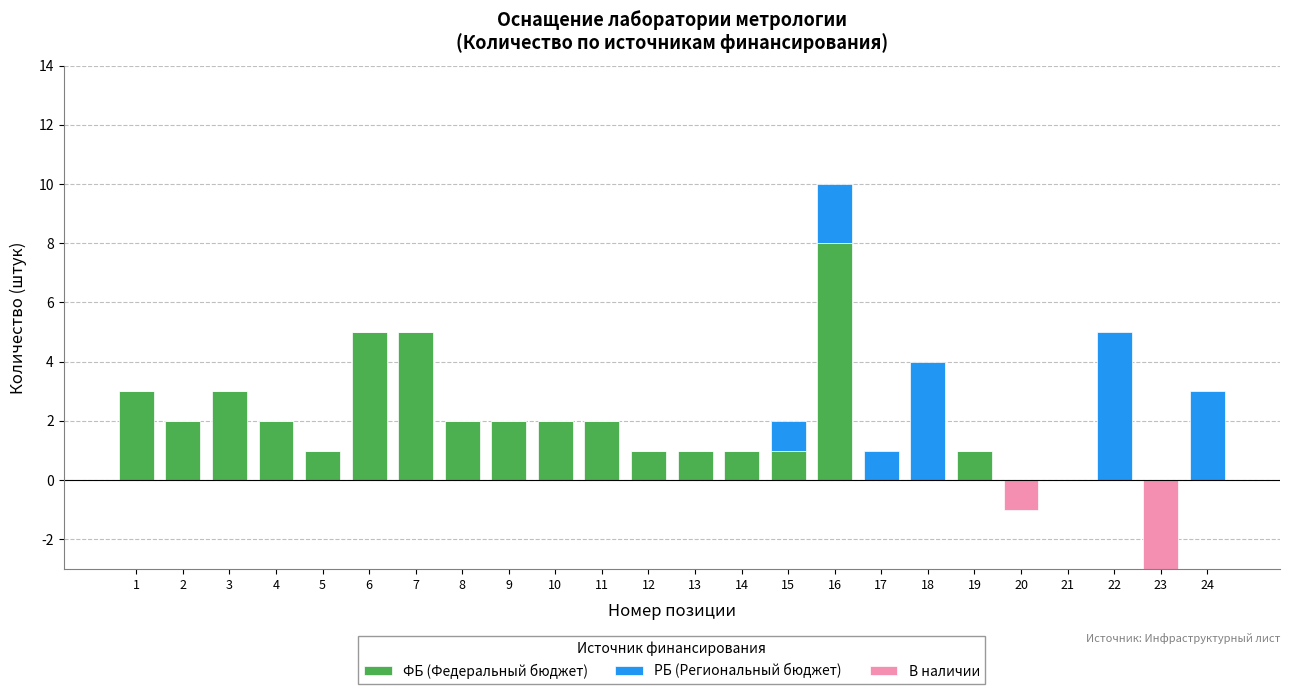

Which category has the highest value across all series?

16